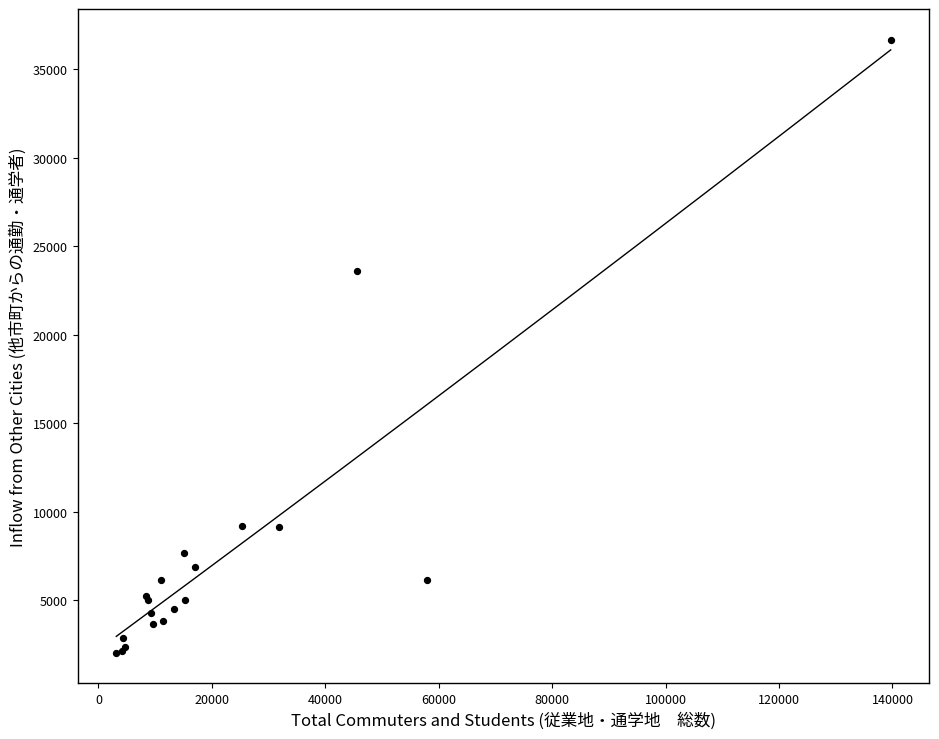

What Y value in the scatter plot is closest to 19353?

23603